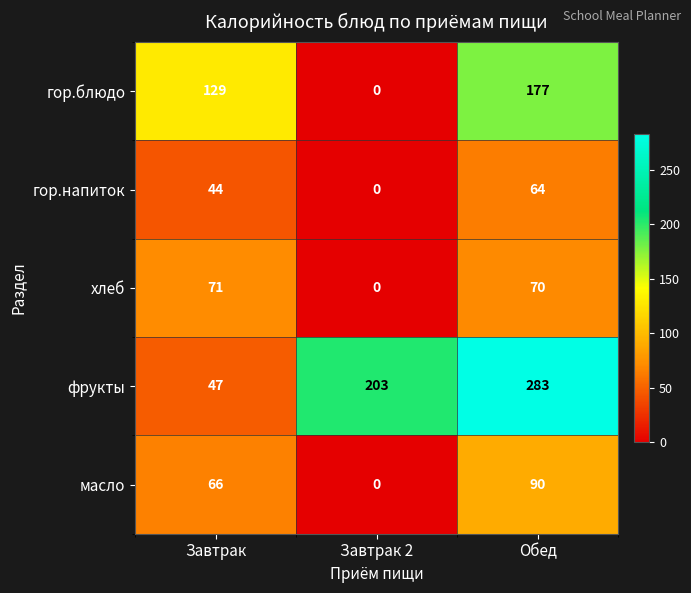

What is the difference between the highest and lowest values at Завтрак?

85